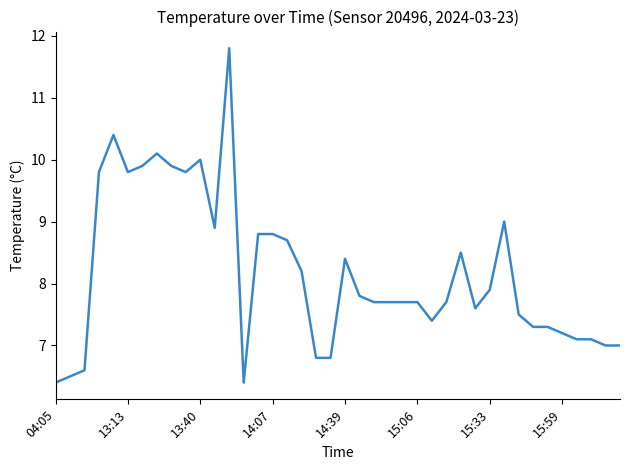

What is the smallest value displayed?

6.4